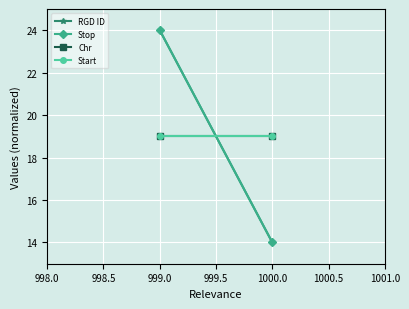

Which series has the largest total across all categories?

RGD ID